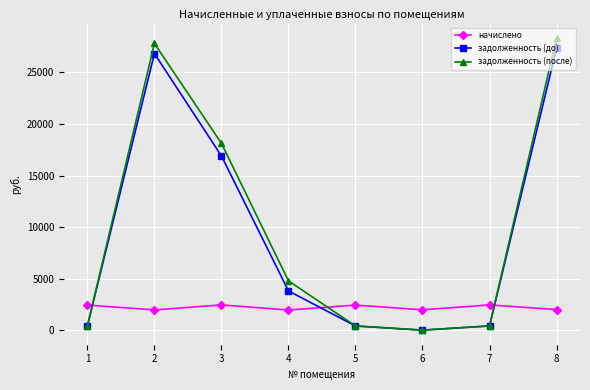

Which series has the widest spread of values?

задолженность (после)